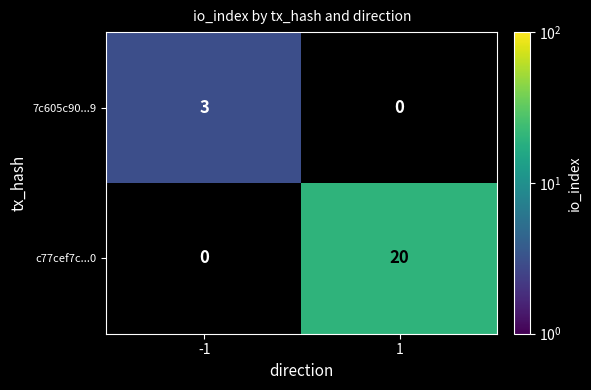

What is the sum of the 7c605c90...9 values at -1 and 1?

3